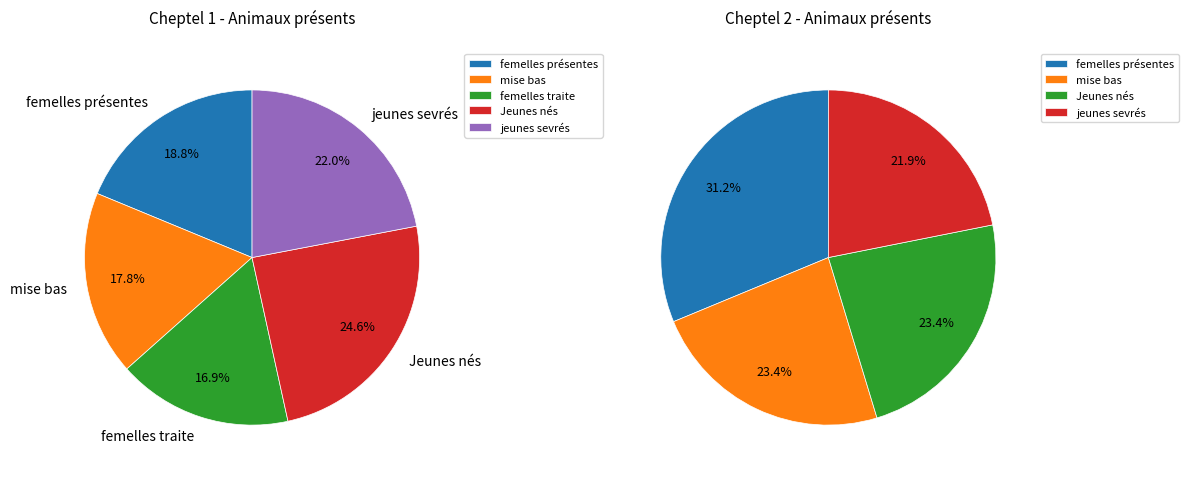

The femelles présentes à la MB slice represents 11% of the pie. True or false?

False